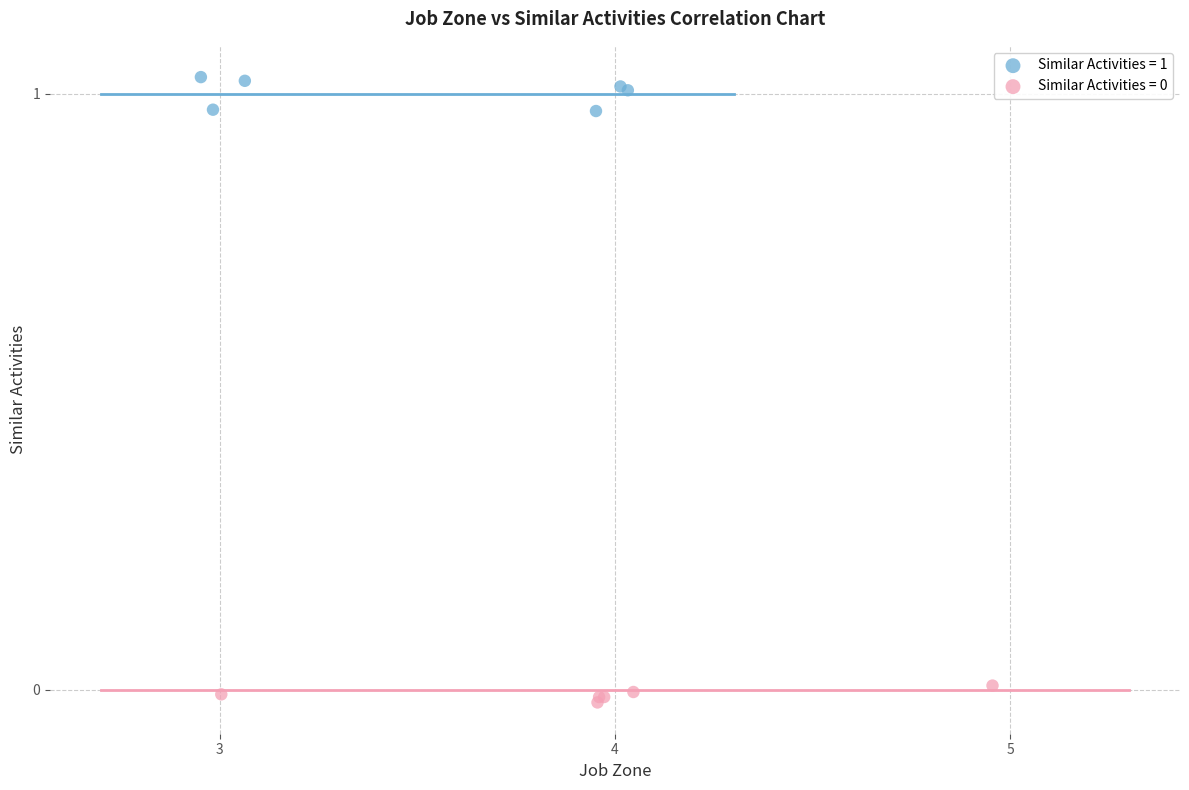

Which series reaches the maximum Y coordinate?

Similar Activities = 1